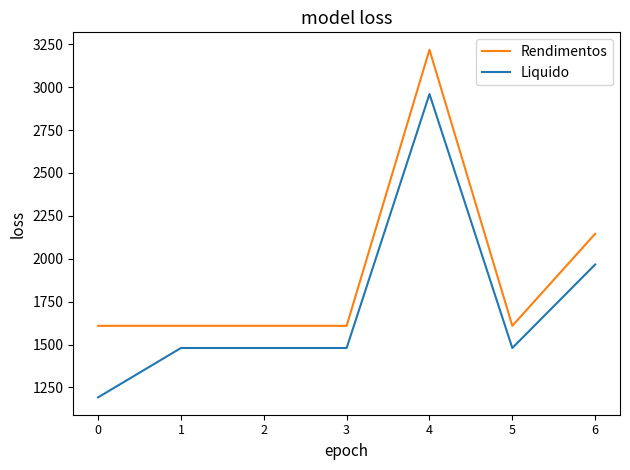

What is the sum of all Rendimentos values?

13408.3